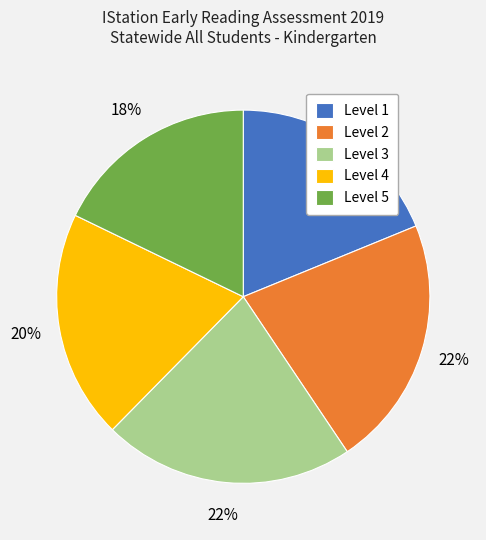

Combined, do Level 4 and Level 2 account for over 50%?

No